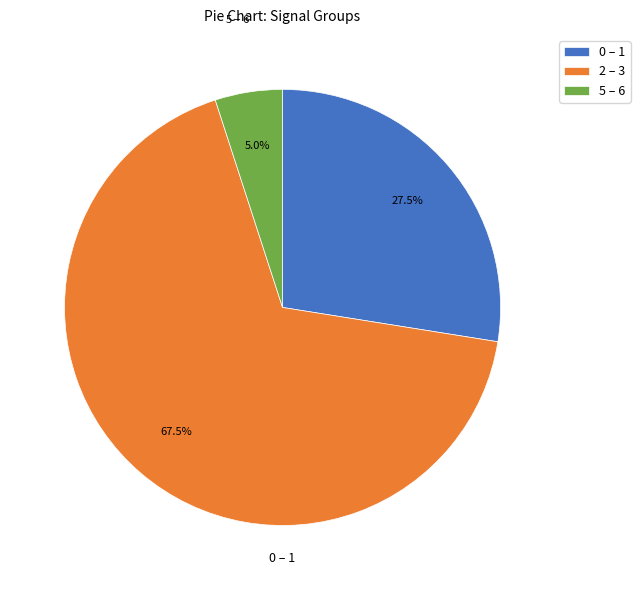

Which category has the smallest portion of the pie?

5 – 6